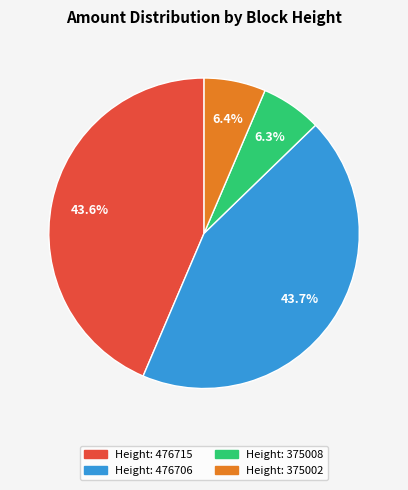

Is there any slice that represents more than half of the pie?

No